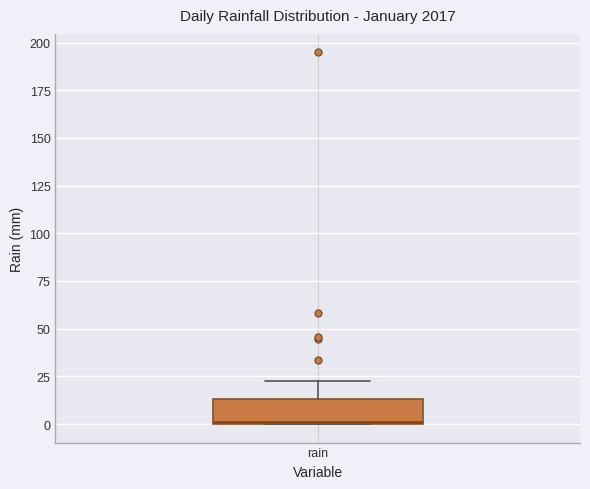

Read this box plot against the y-axis: the position of the median line, the range covered by the box, and the ends of both whiskers. The values are not printed on the chart, so give them approximately, as read against the axis.

median 0, box 0 to 15, whiskers 0 to 25